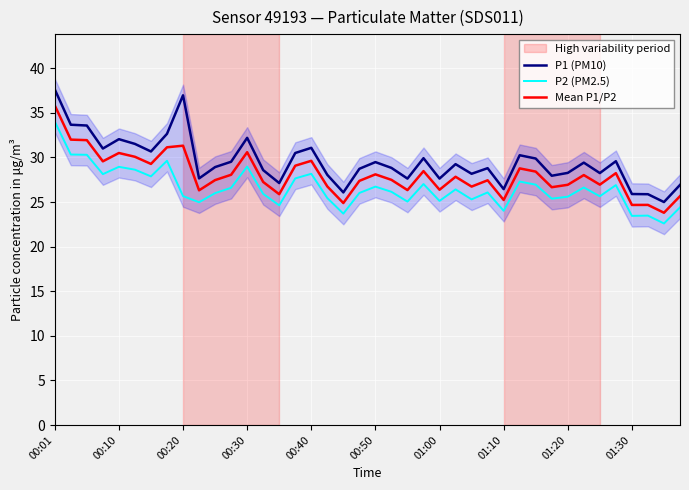

Is it true that P2 (PM2.5) equals 24.0 at 01:10?

True